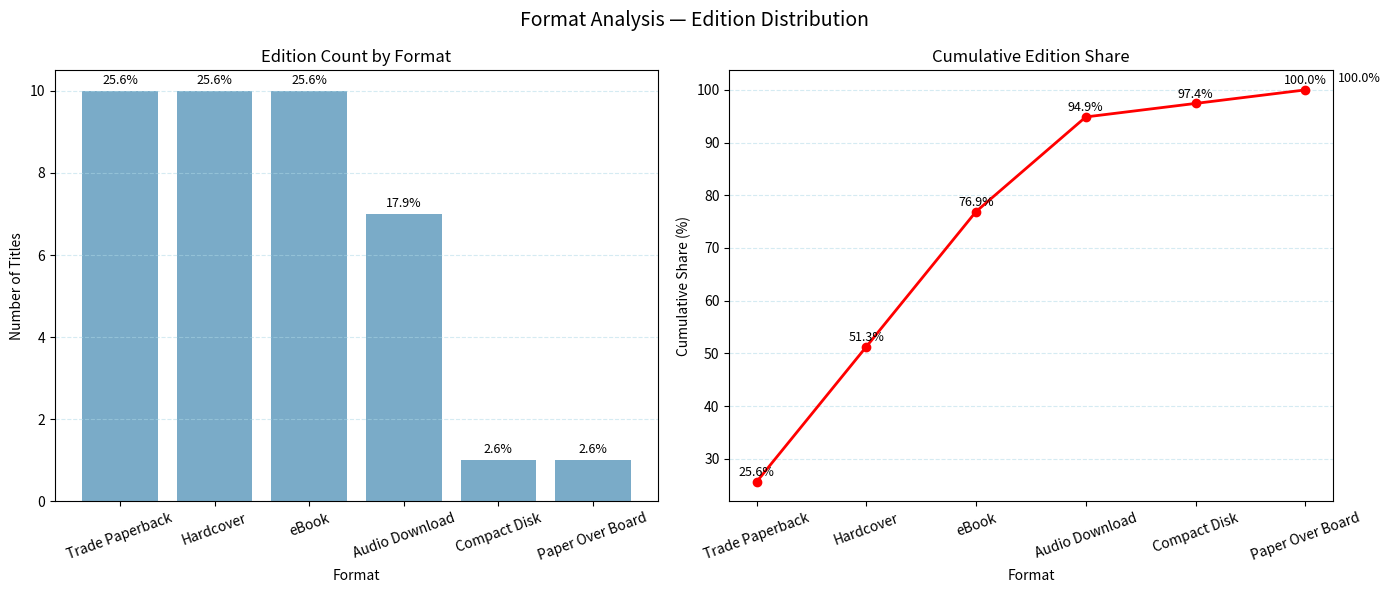

Which series changed the most between Trade Paperback and Paper Over Board?

Cumulative %